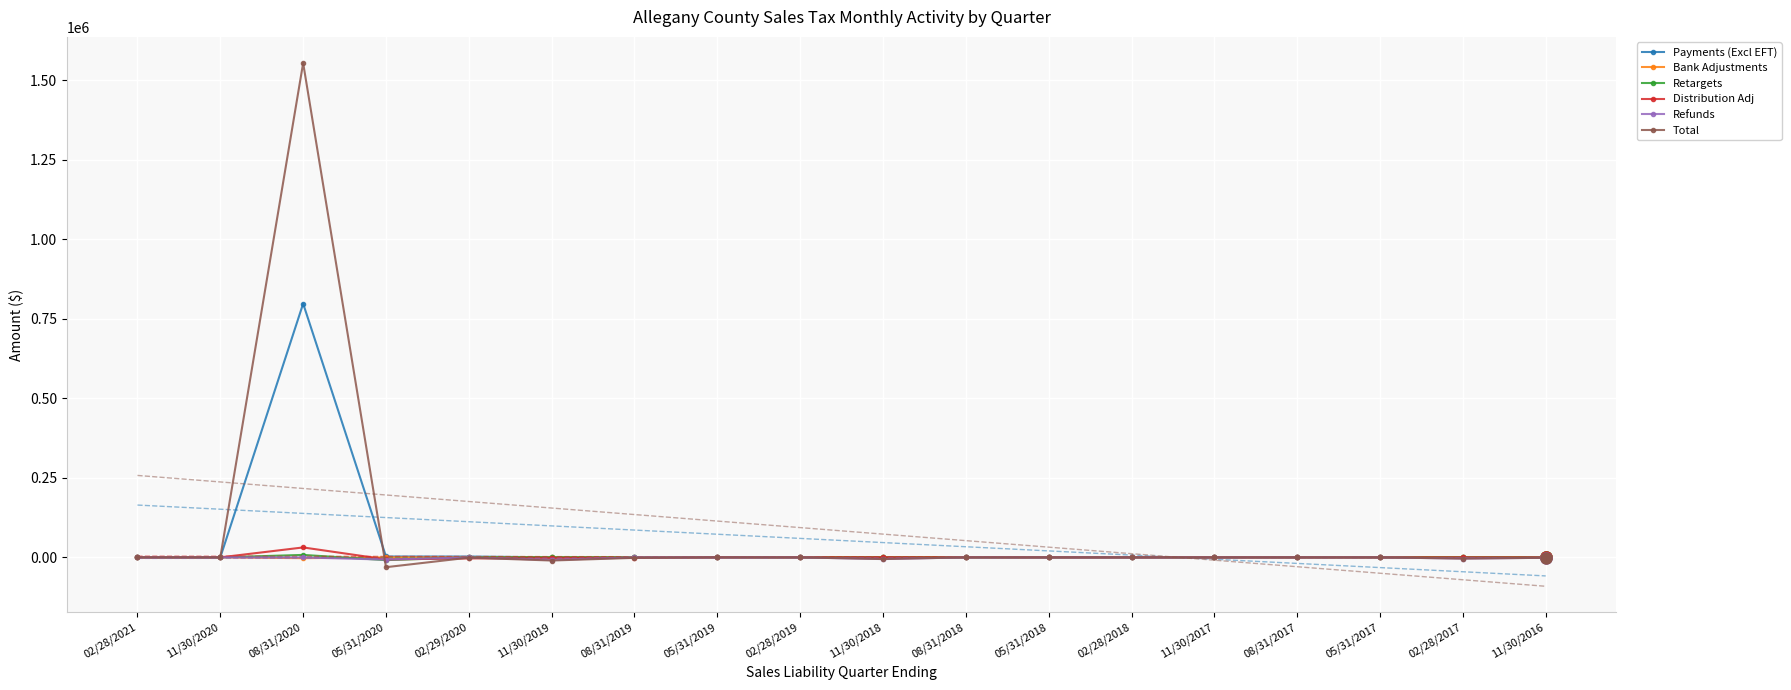

What is the value of the Payments (Excl EFT) point at the 16th from the left?

0.2